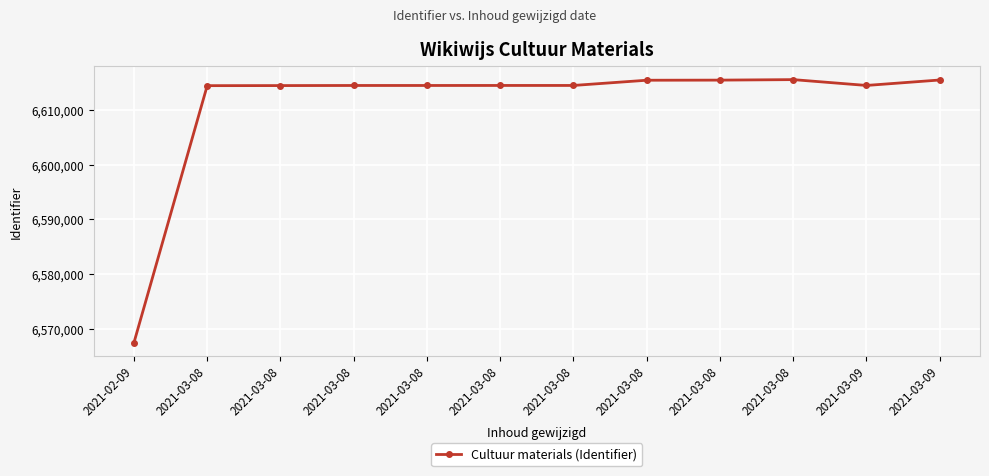

Does the chart have visible grid lines?

Yes